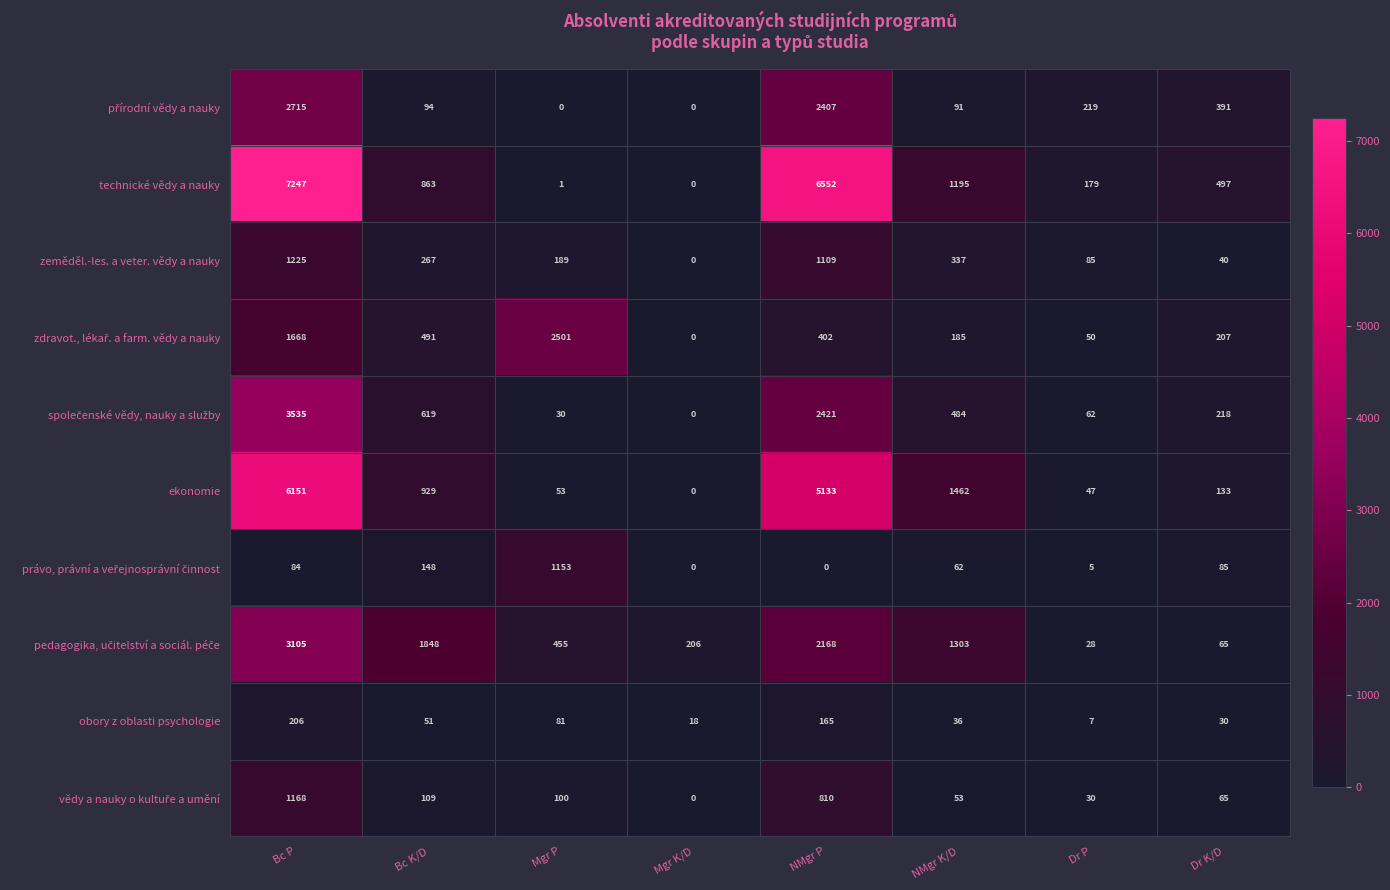

Rank the categories by zeměděl.-les. a veter. vědy a nauky value from lowest to highest.

Mgr K/D, Dr K/D, Dr P, Mgr P, Bc K/D, NMgr K/D, NMgr P, Bc P